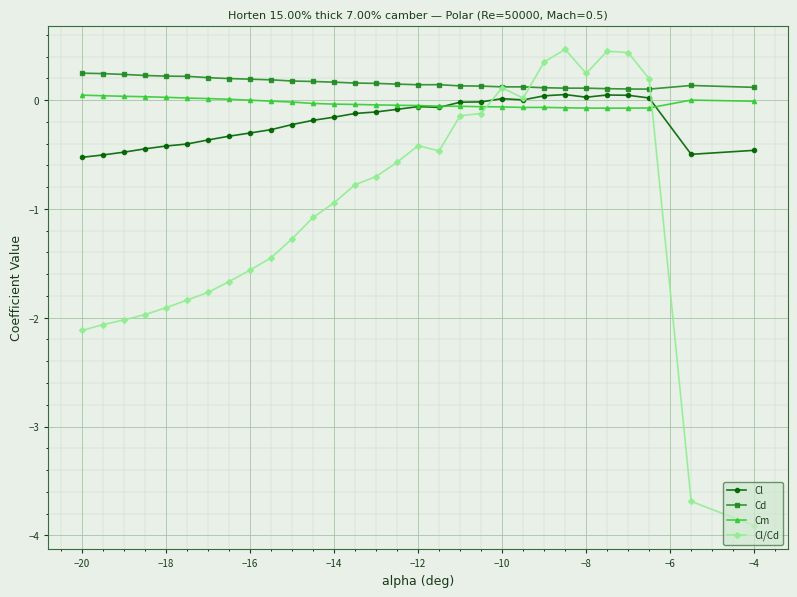

True or false: Cl has more than 0 points higher than both neighbors.

True